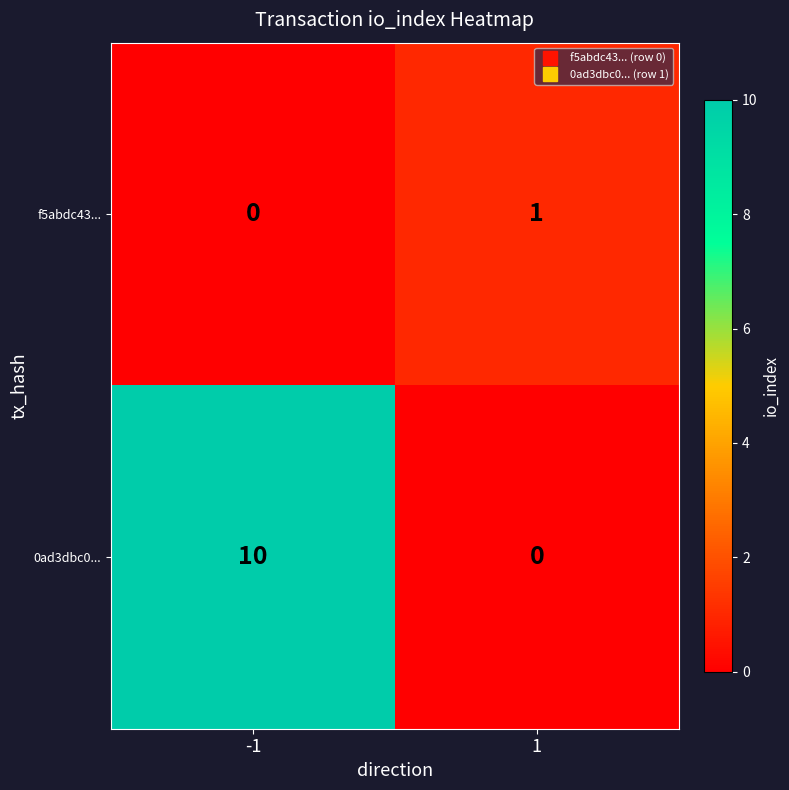

Which series has the largest total across all categories?

0ad3dbc0...